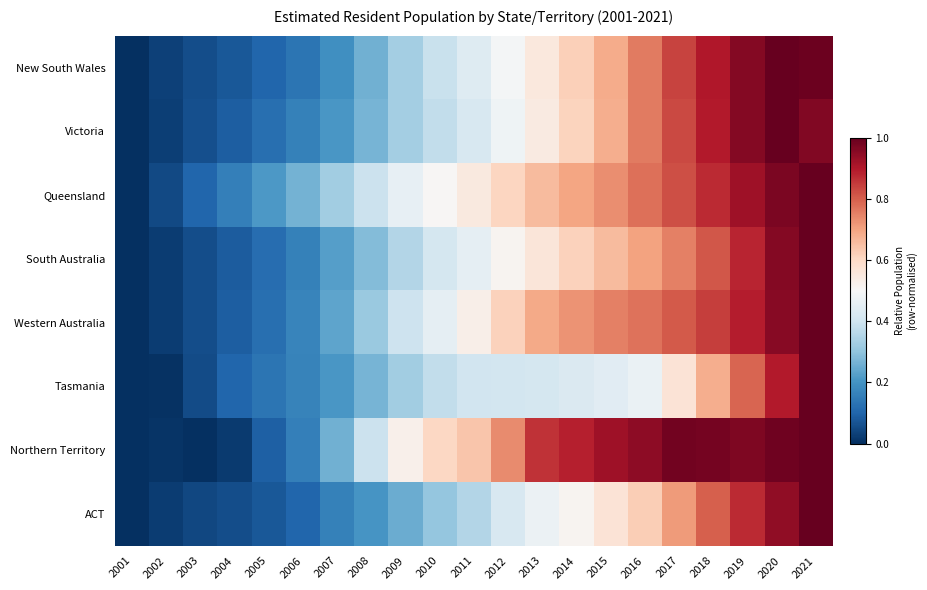

Reading left to right, list all the values displayed in this chart.

New South Wales: 2001=0.0	2002=0.0	2003=0.1	2004=0.1	2005=0.1	2006=0.1	2007=0.2	2008=0.3	2009=0.3	2010=0.4	2011=0.4	2012=0.5	2013=0.6	2014=0.6	2015=0.7	2016=0.8	2017=0.8	2018=0.9	2019=1.0	2020=1.0	2021=1.0
Victoria: 2001=0.0	2002=0.0	2003=0.1	2004=0.1	2005=0.1	2006=0.2	2007=0.2	2008=0.3	2009=0.3	2010=0.4	2011=0.4	2012=0.5	2013=0.5	2014=0.6	2015=0.7	2016=0.8	2017=0.8	2018=0.9	2019=1.0	2020=1.0	2021=1.0
Queensland: 2001=0.0	2002=0.0	2003=0.1	2004=0.2	2005=0.2	2006=0.3	2007=0.3	2008=0.4	2009=0.5	2010=0.5	2011=0.6	2012=0.6	2013=0.7	2014=0.7	2015=0.7	2016=0.8	2017=0.8	2018=0.9	2019=0.9	2020=1.0	2021=1.0
South Australia: 2001=0.0	2002=0.0	2003=0.1	2004=0.1	2005=0.1	2006=0.2	2007=0.2	2008=0.3	2009=0.4	2010=0.4	2011=0.5	2012=0.5	2013=0.6	2014=0.6	2015=0.7	2016=0.7	2017=0.8	2018=0.8	2019=0.9	2020=1.0	2021=1.0
Western Australia: 2001=0.0	2002=0.0	2003=0.1	2004=0.1	2005=0.1	2006=0.2	2007=0.2	2008=0.3	2009=0.4	2010=0.5	2011=0.5	2012=0.6	2013=0.7	2014=0.7	2015=0.8	2016=0.8	2017=0.8	2018=0.8	2019=0.9	2020=1.0	2021=1.0
Tasmania: 2001=0.0	2002=0.0	2003=0.1	2004=0.1	2005=0.1	2006=0.2	2007=0.2	2008=0.3	2009=0.3	2010=0.4	2011=0.4	2012=0.4	2013=0.4	2014=0.4	2015=0.4	2016=0.5	2017=0.6	2018=0.7	2019=0.8	2020=0.9	2021=1.0
Northern Territory: 2001=0.0	2002=0.0	2003=0.0	2004=0.0	2005=0.1	2006=0.2	2007=0.3	2008=0.4	2009=0.5	2010=0.6	2011=0.6	2012=0.7	2013=0.9	2014=0.9	2015=0.9	2016=0.9	2017=1.0	2018=1.0	2019=1.0	2020=1.0	2021=1.0
ACT: 2001=0.0	2002=0.0	2003=0.0	2004=0.1	2005=0.1	2006=0.1	2007=0.2	2008=0.2	2009=0.3	2010=0.3	2011=0.4	2012=0.4	2013=0.5	2014=0.5	2015=0.6	2016=0.6	2017=0.7	2018=0.8	2019=0.9	2020=0.9	2021=1.0